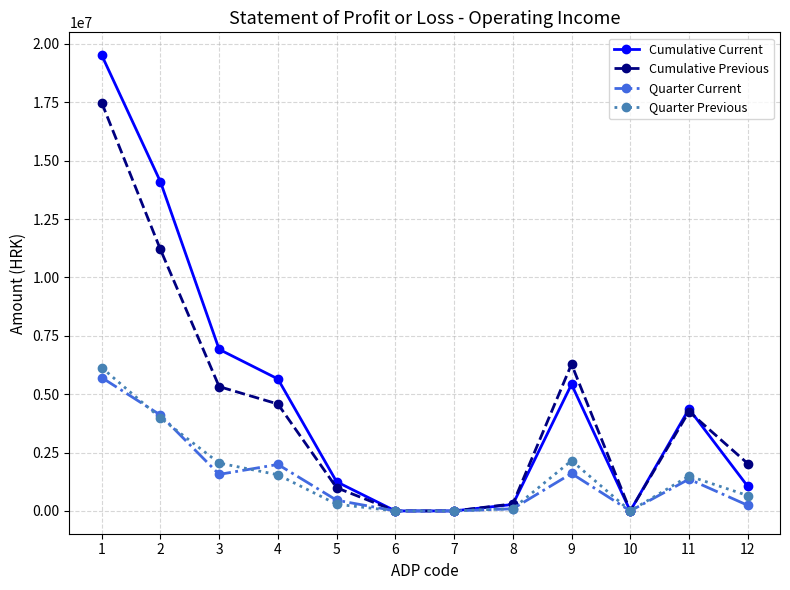

The value of Quarter Previous at 9 is 2153344. True or false?

True